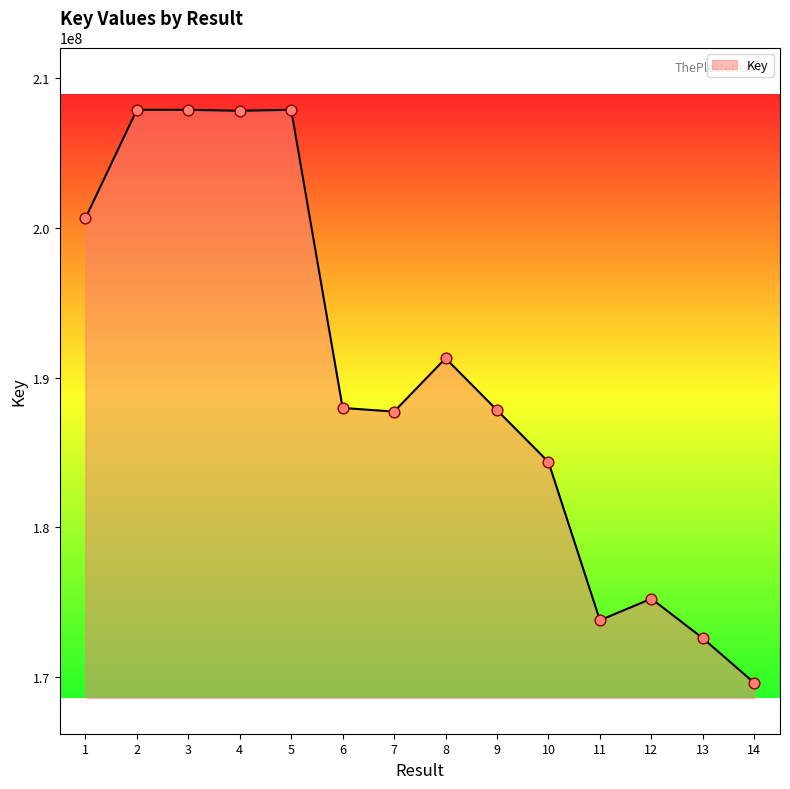

What is the change in value from 3 to 12?

-32612624